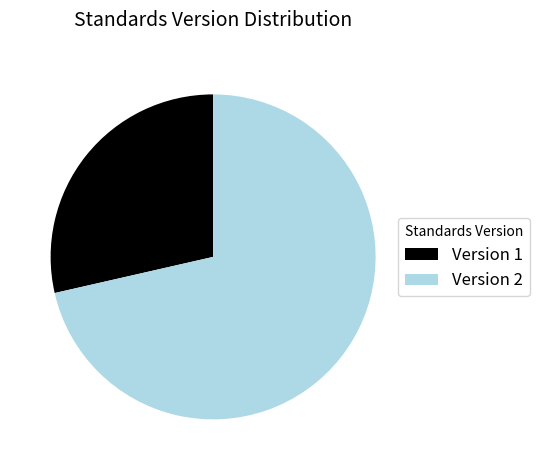

What is the majority slice?

Version 2